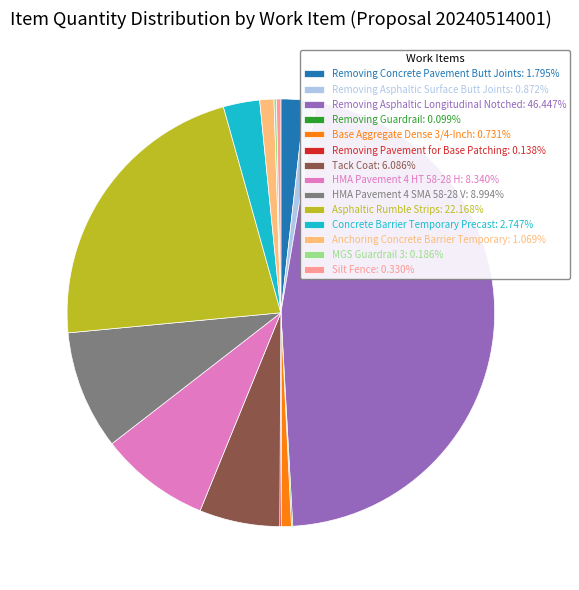

What is the ratio of the value at Asphaltic Rumble Strips: 22.168% to the value at Base Aggregate Dense 3/4-Inch: 0.731%?

30.3